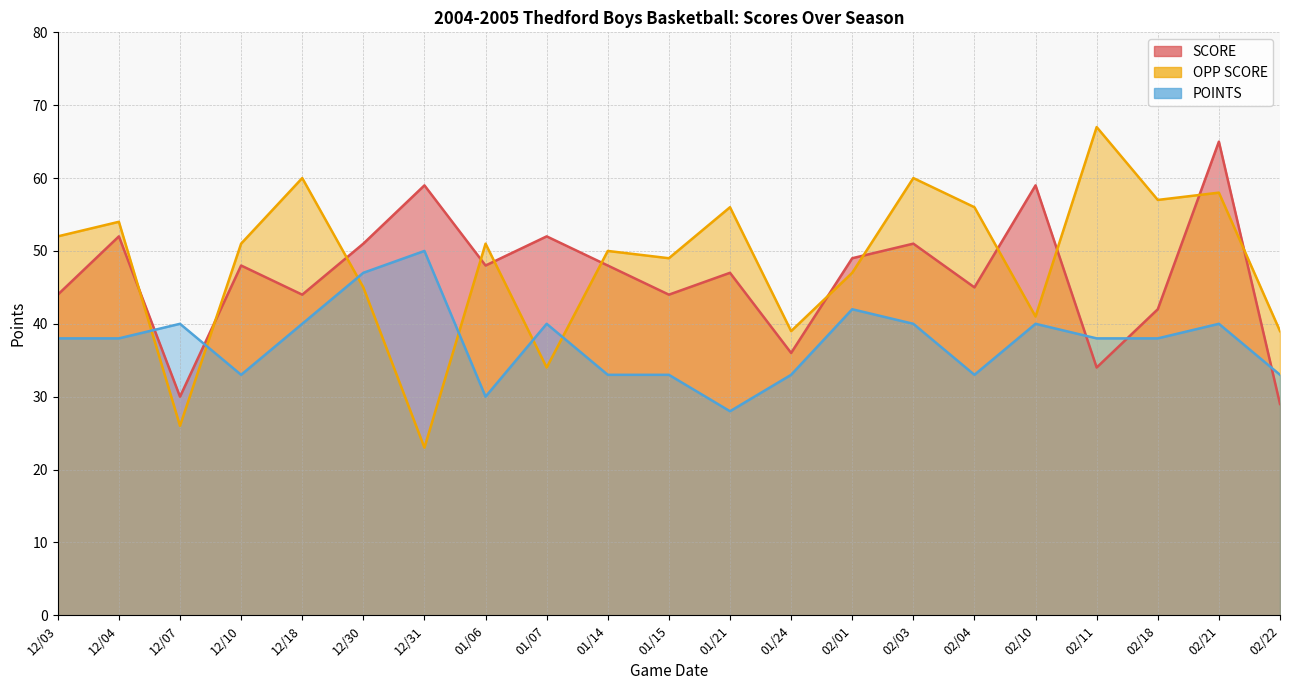

What is the greatest value displayed?

67